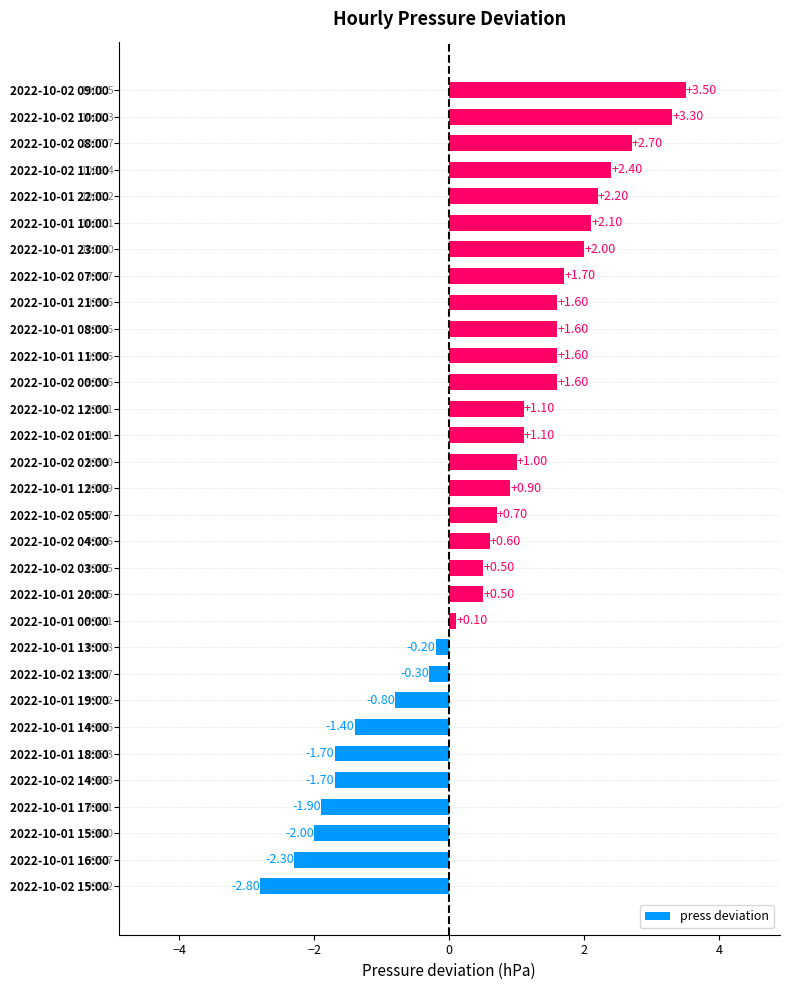

What is the average value?

0.6